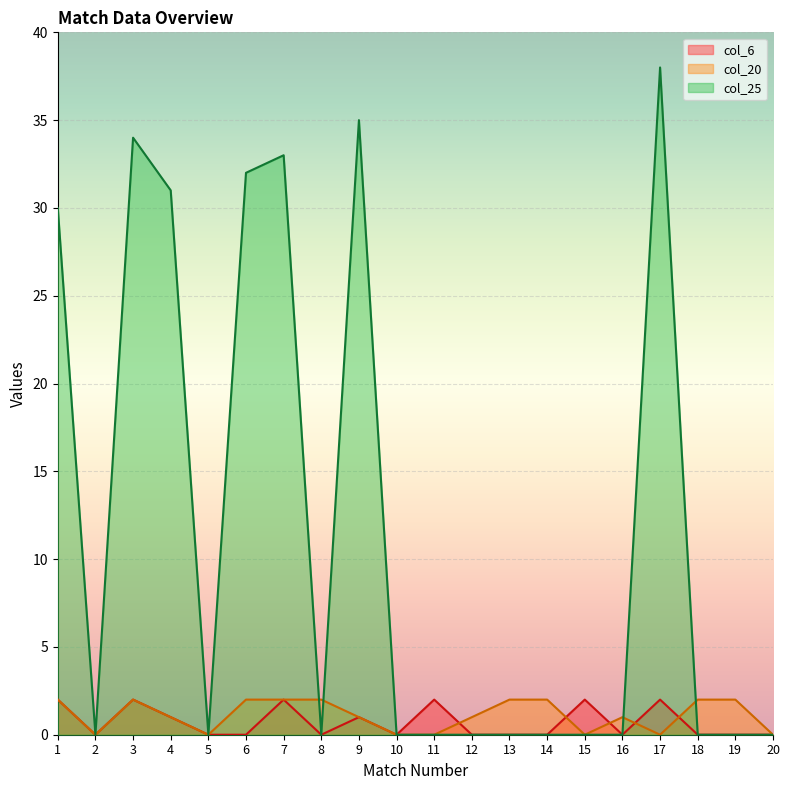

How many lines are shown in the chart?

3